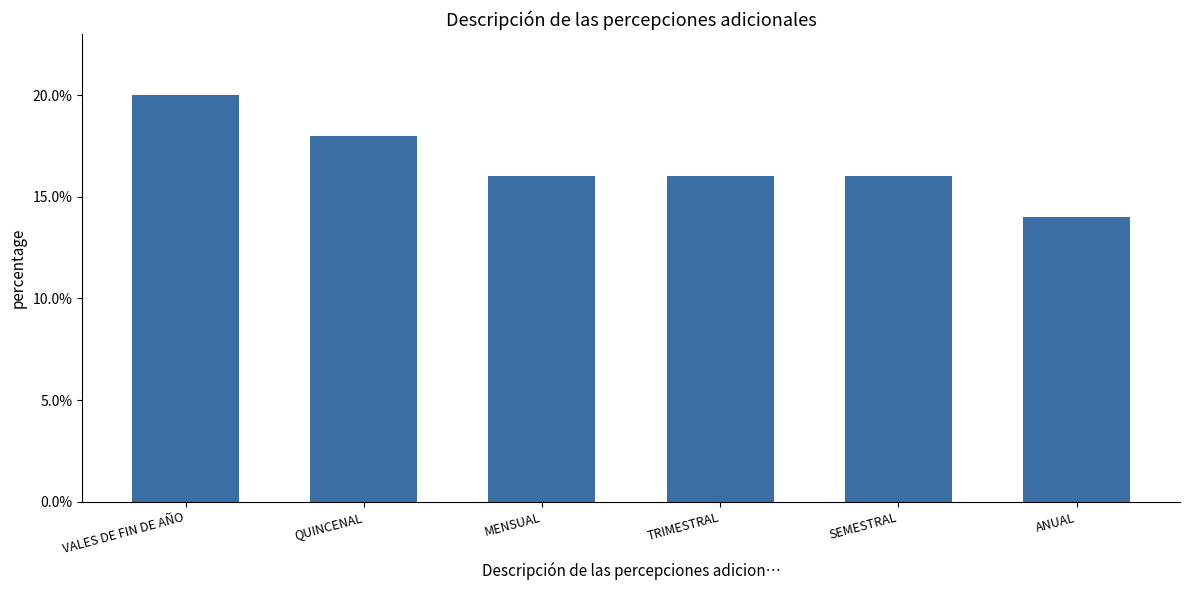

Are the bars horizontal?

No